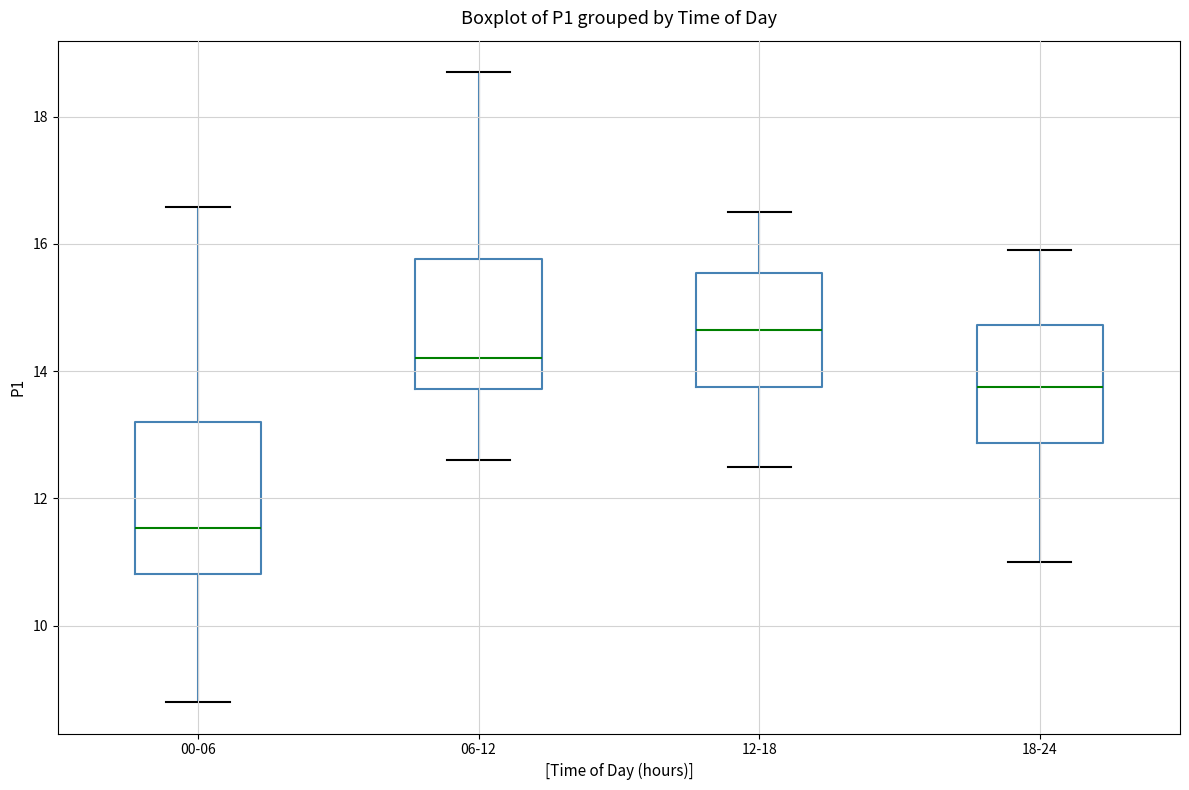

Where is the lower edge of the box for 06-12 on the y-axis? The values are not printed on the chart, so give them approximately, as read against the axis.

13.8